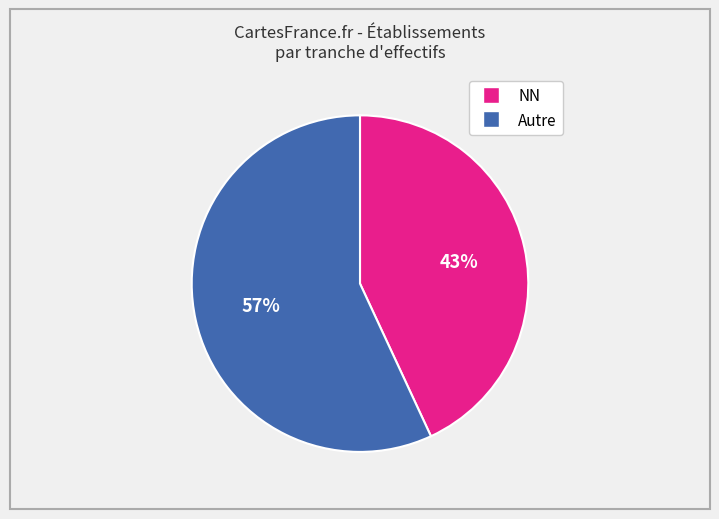

Does any single category account for the majority?

Yes